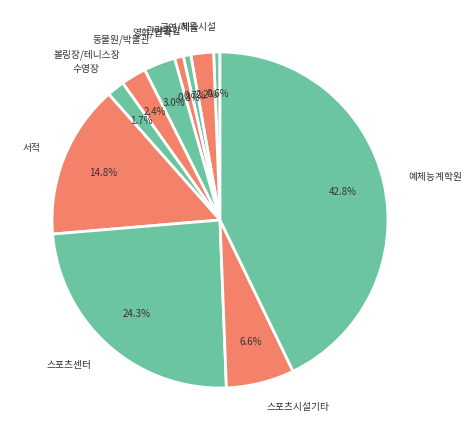

Is it true that 스포츠시설기타 is 18% of the pie?

False